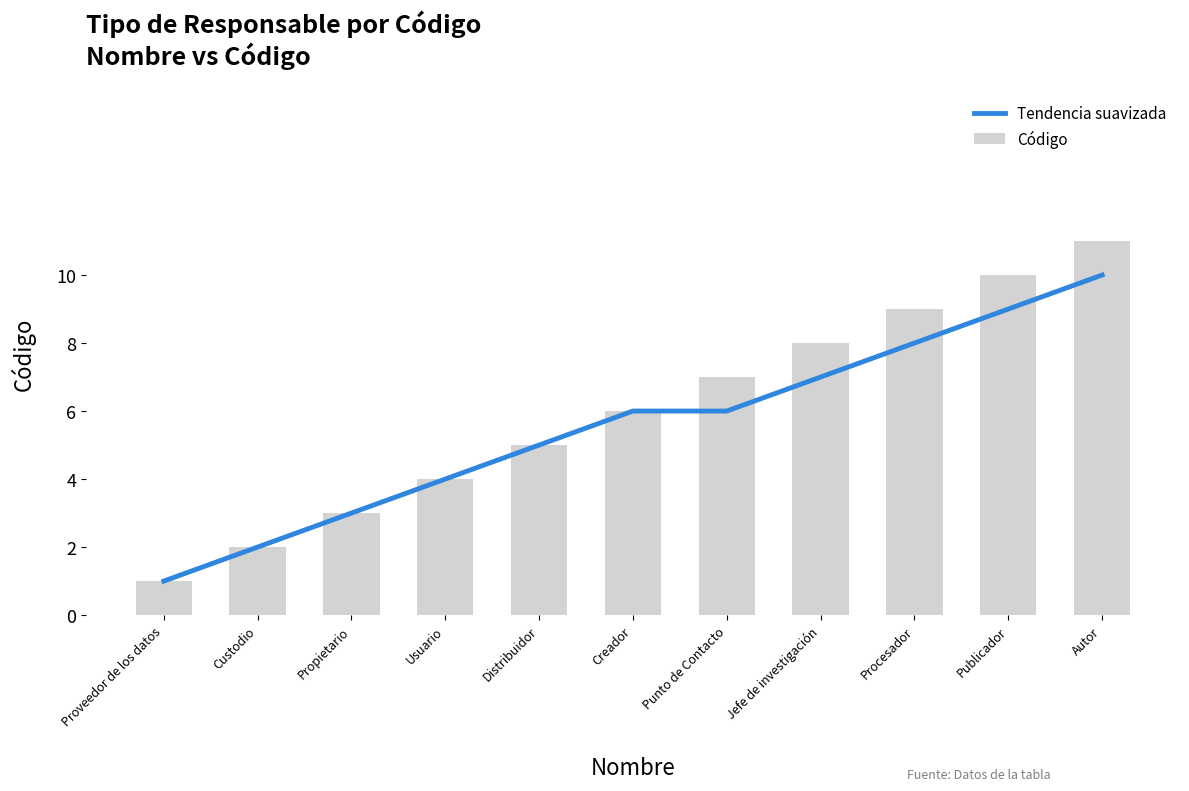

What is the difference between the second highest and second lowest values in the Código series?

8